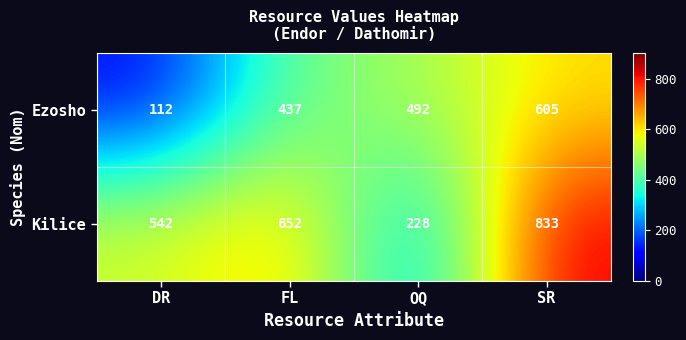

What is the spread (max minus min) of values at SR?

228